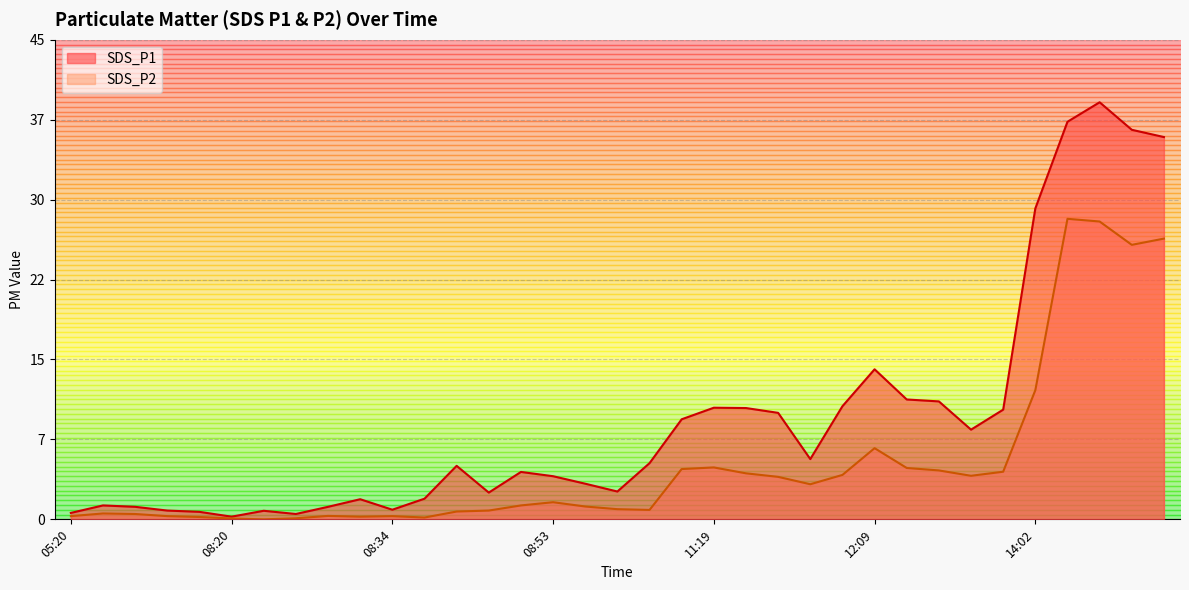

How many lines are shown in the chart?

2